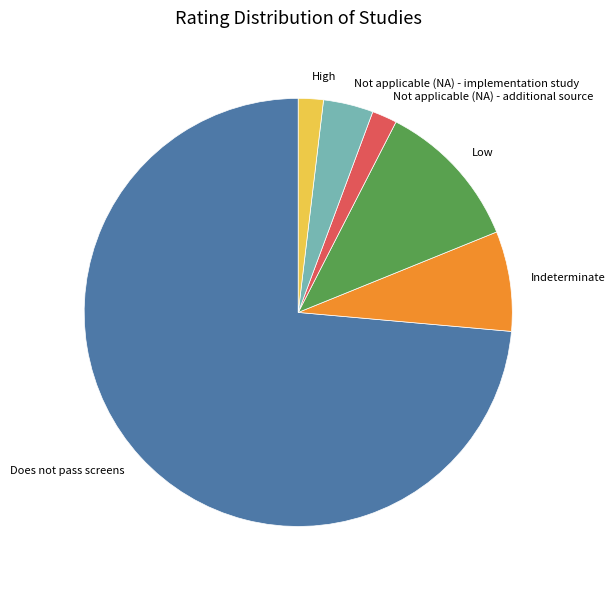

Which category has the biggest portion of the pie?

Does not pass screens